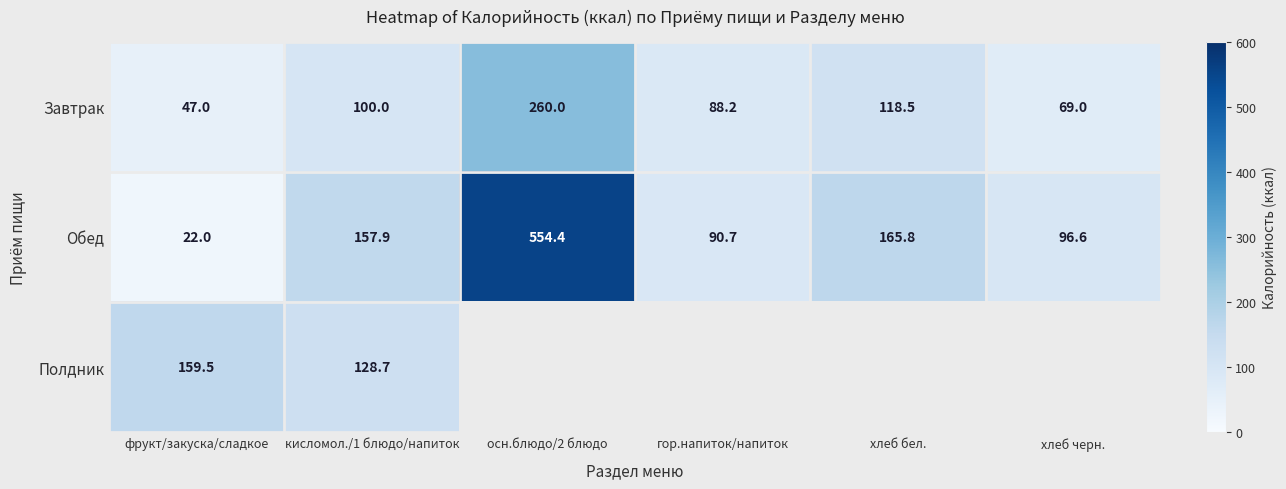

What is the maximum value for Завтрак?

260.0